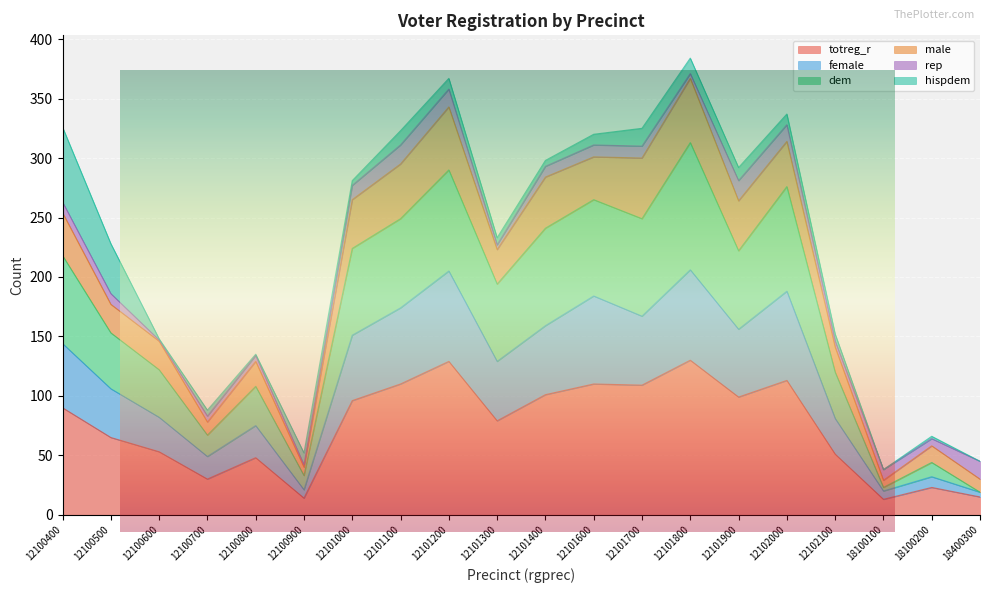

Where is the first local minimum for female?

12100700